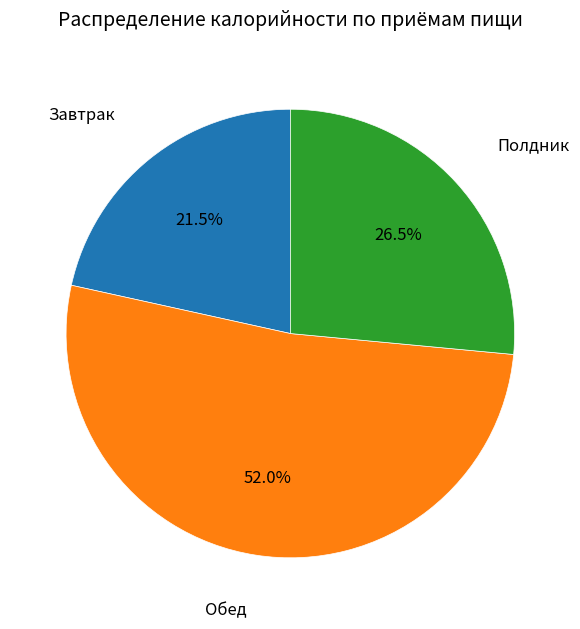

Is there a majority slice in this chart?

Yes